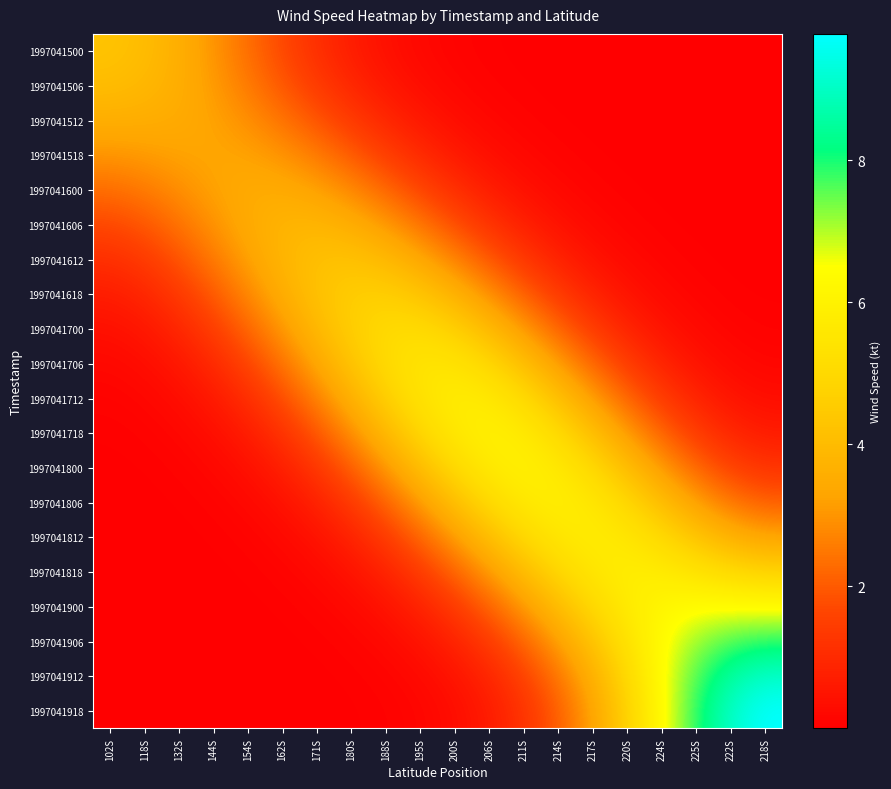

How many categories are shown in the chart?

20